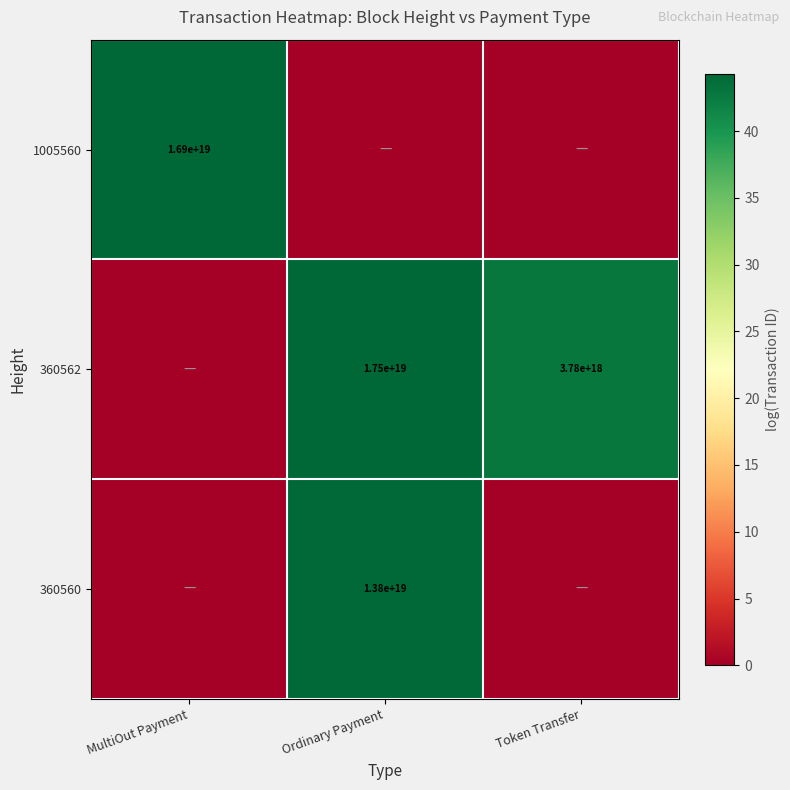

At which category is the sum across all series the highest?

Ordinary Payment